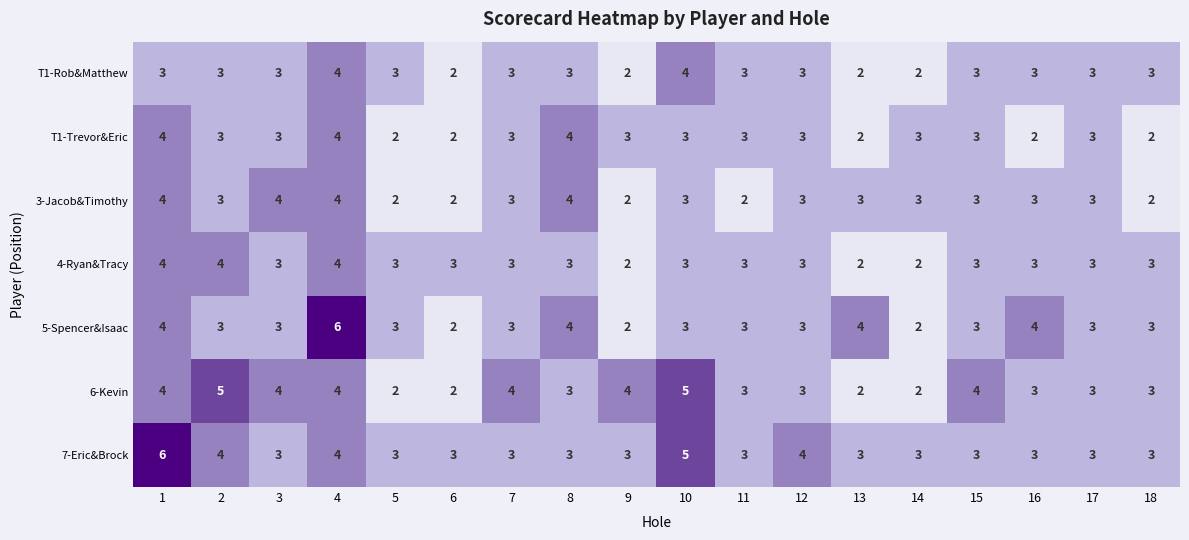

Is it true that 6-Kevin equals 3 at 17?

True